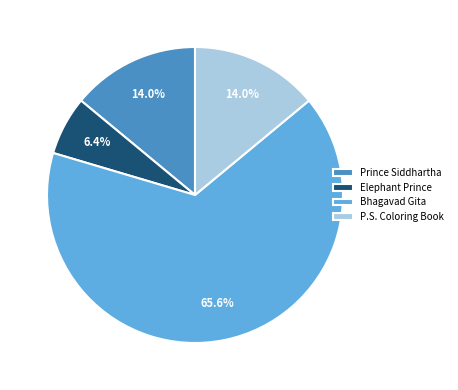

Count the number of slices in the pie.

4